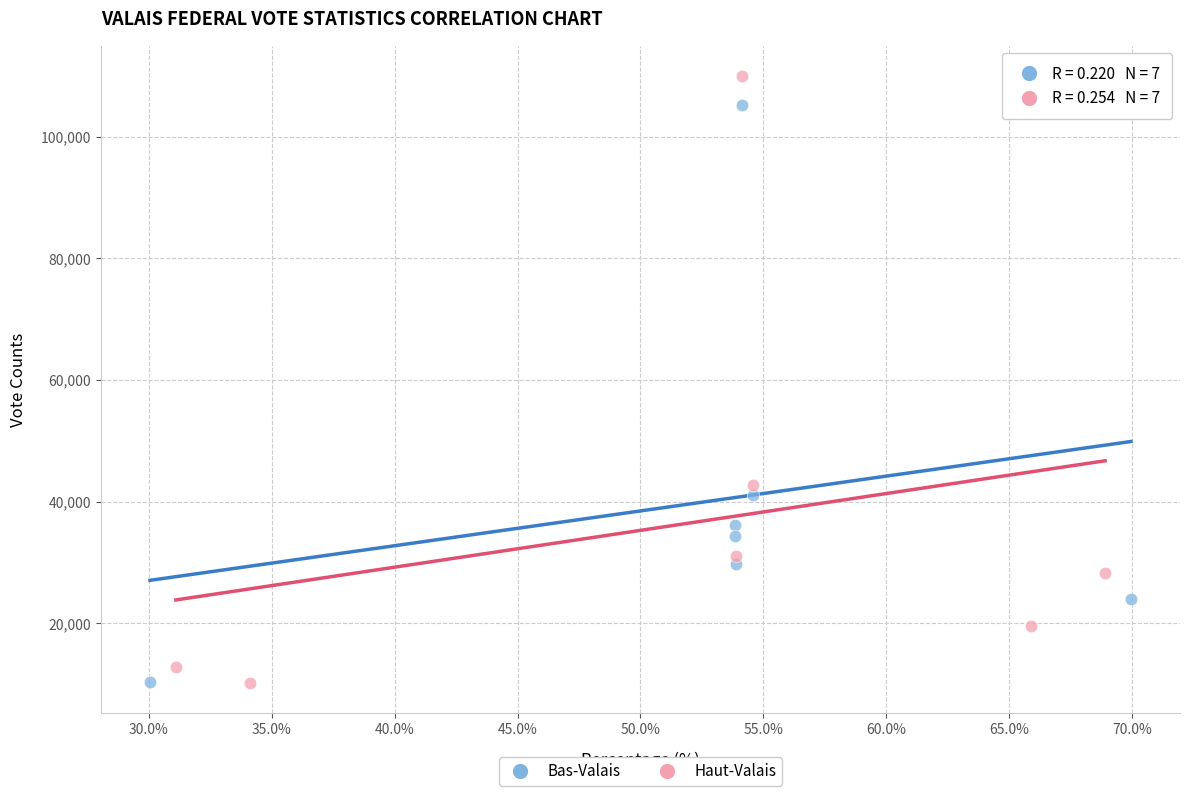

Which series has the widest spread of Y values?

Haut-Valais